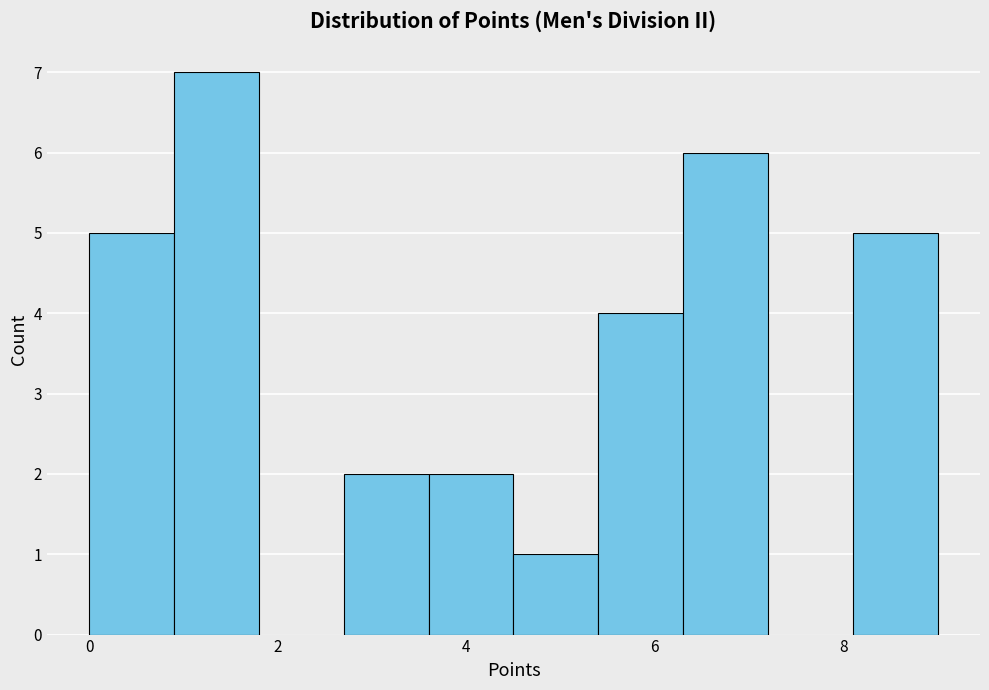

Reading left to right, list every bar in this chart as the range it spans on the x-axis followed by its height. Neither the bar edges nor the heights are printed on the chart, so give them approximately, as read against the axes.

0.0 to 0.9: 5
0.9 to 1.8: 7
1.8 to 2.7: 0
2.7 to 3.6: 2
3.6 to 4.5: 2
4.5 to 5.4: 1
5.4 to 6.3: 4
6.3 to 7.2: 6
7.2 to 8.1: 0
8.1 to 9.0: 5